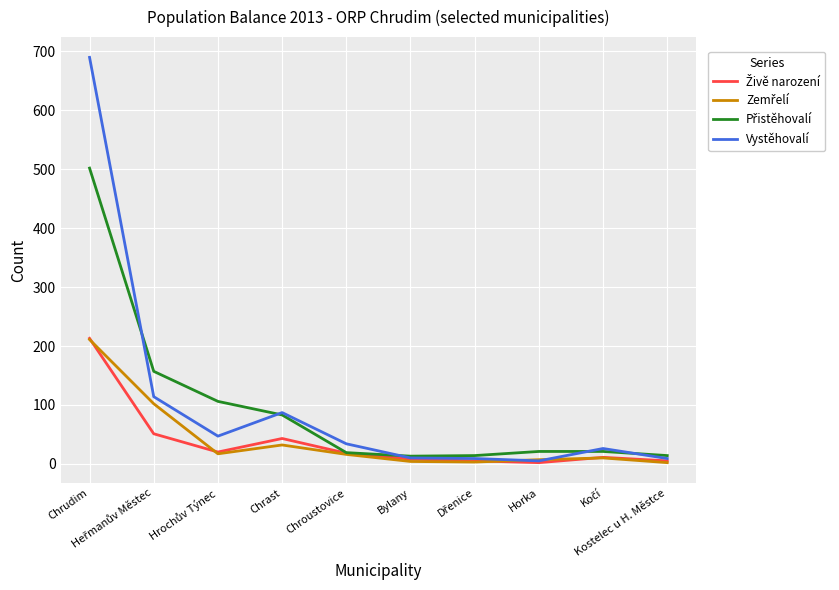

What is the greatest value displayed?

690